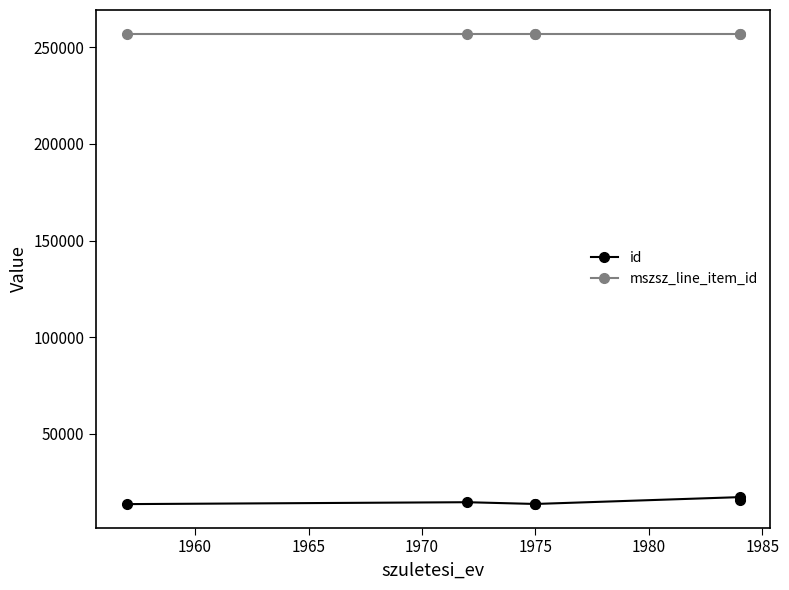

What is the highest value of the id series?

17276